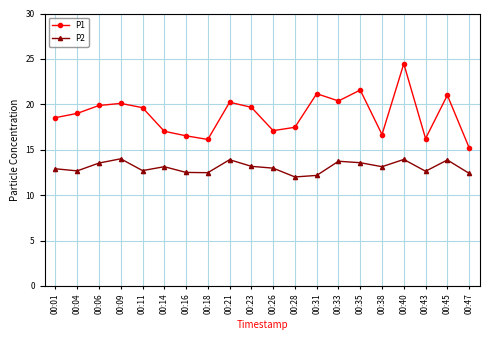

Is the value of P2 at 00:28 greater than the value of P1 at 00:09?

No